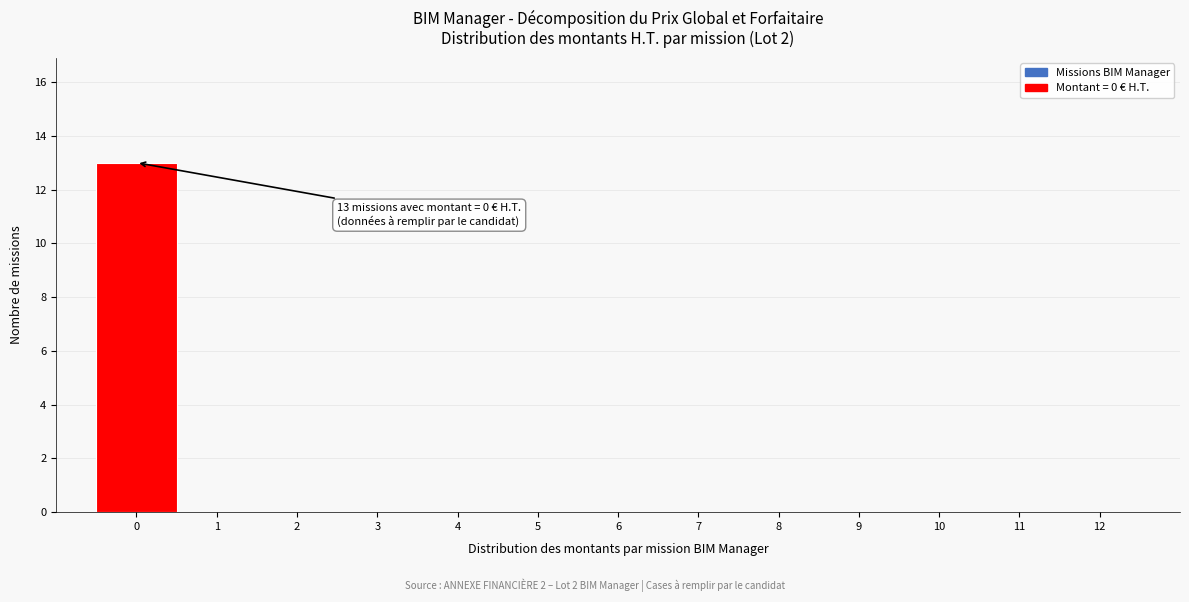

Reading right to left, extract all data points from this chart.

12=0	11=0	10=0	9=0	8=0	7=0	6=0	5=0	4=0	3=0	2=0	1=0	0=13